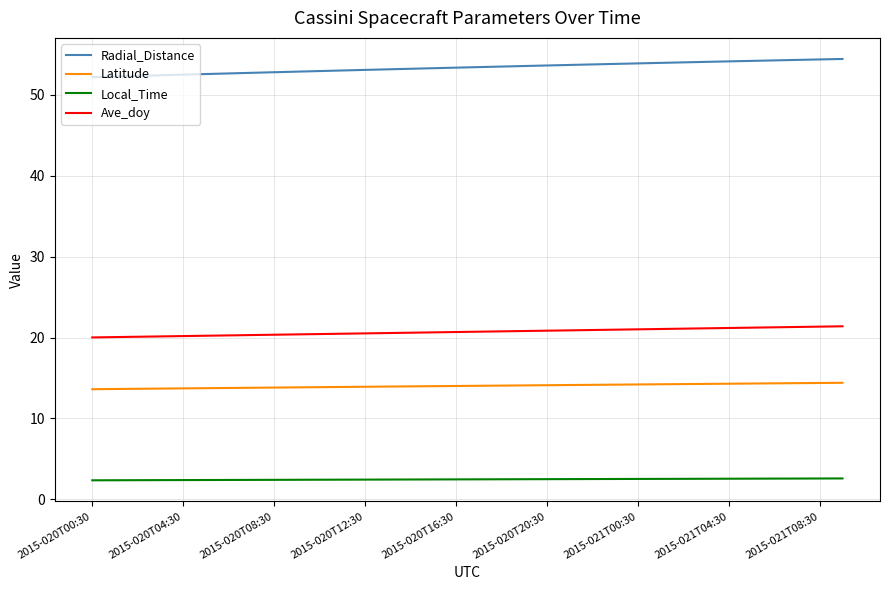

Which series has the largest total across all categories?

Radial_Distance